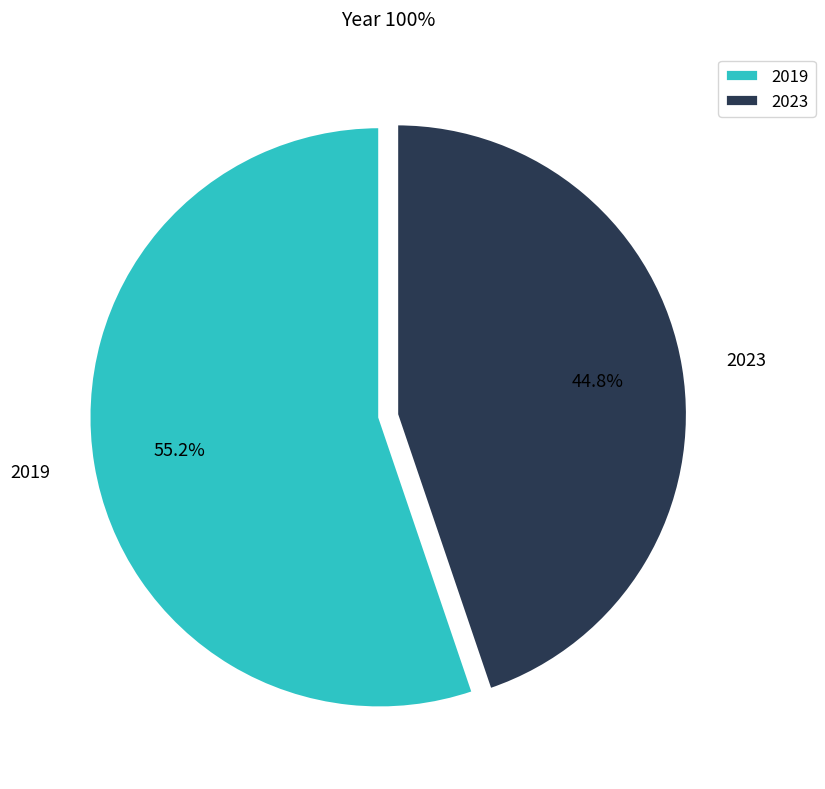

Rank the categories by value from highest to lowest.

2019, 2023